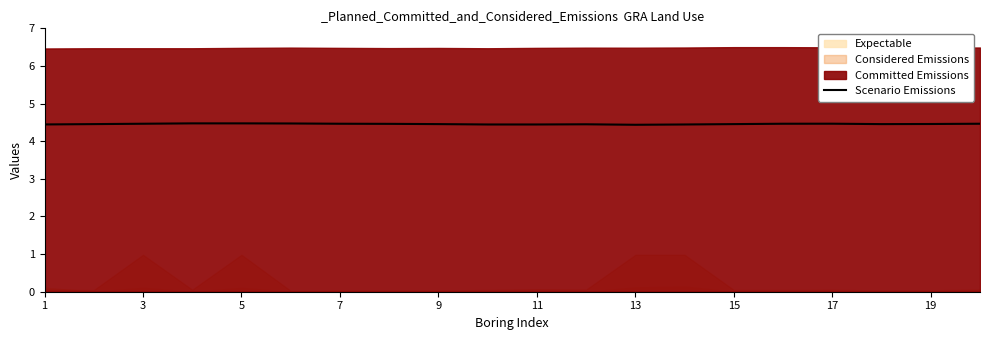

What is the lowest value of the Scenario Emissions series?

4.4